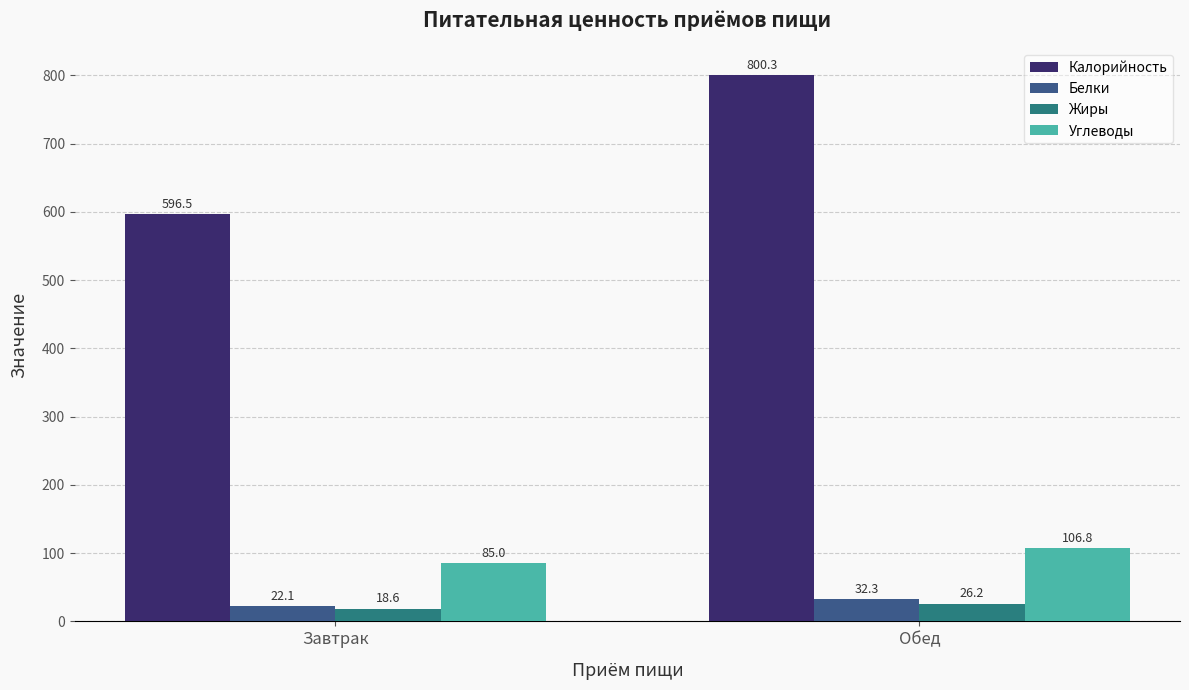

Which series changed the most between Завтрак and Обед?

Калорийность